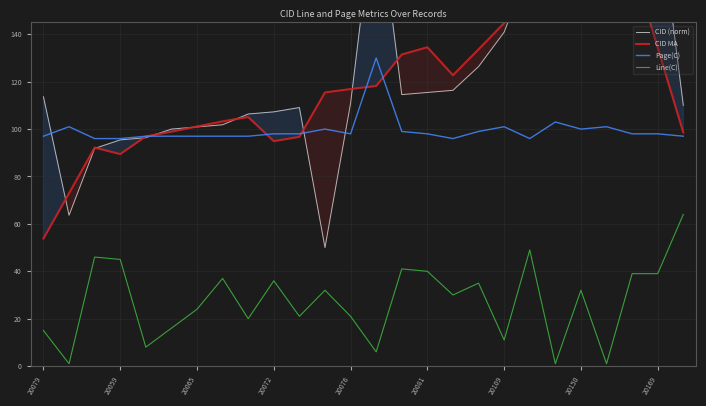

True or false: Line(C) and Page(C) intersect in this chart.

False